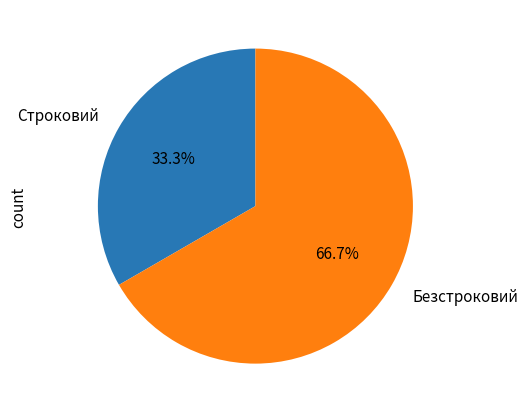

True or false: Безстроковий accounts for 73% of the total.

False